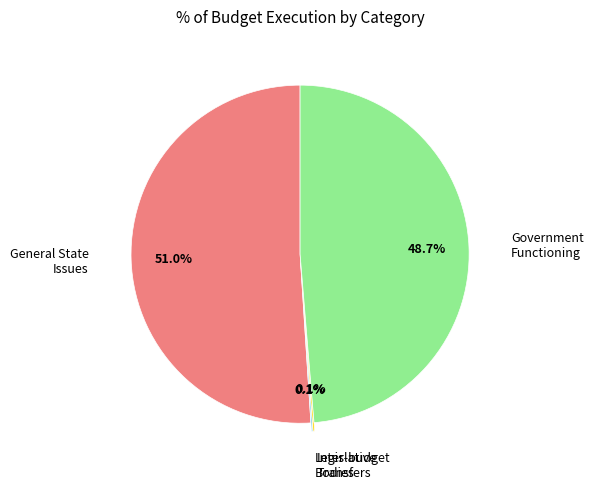

Is there any slice that represents more than half of the pie?

Yes